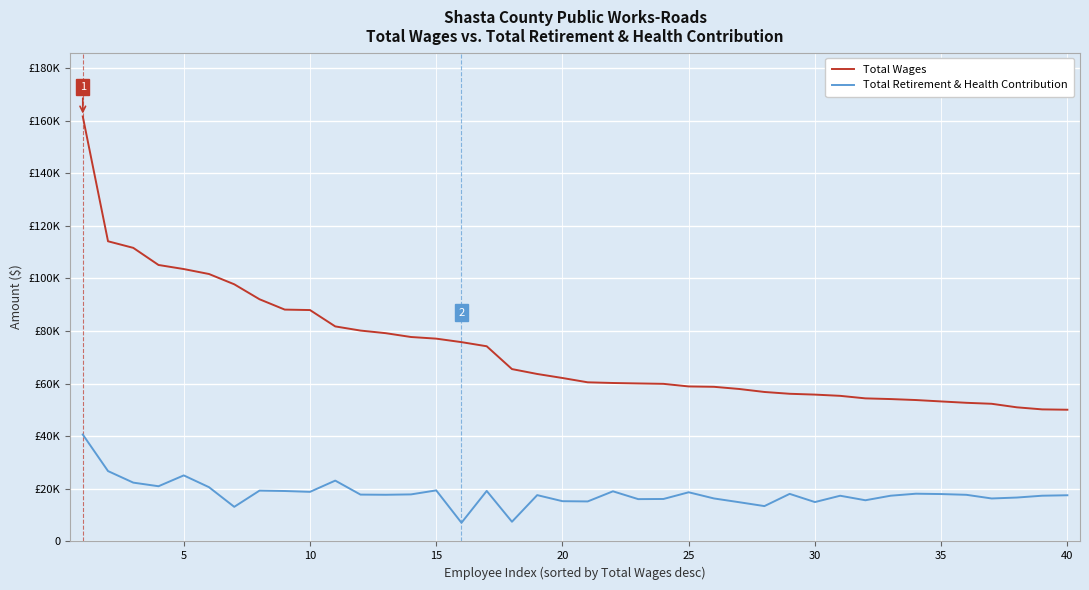

Which series has the widest spread of values?

Total Wages